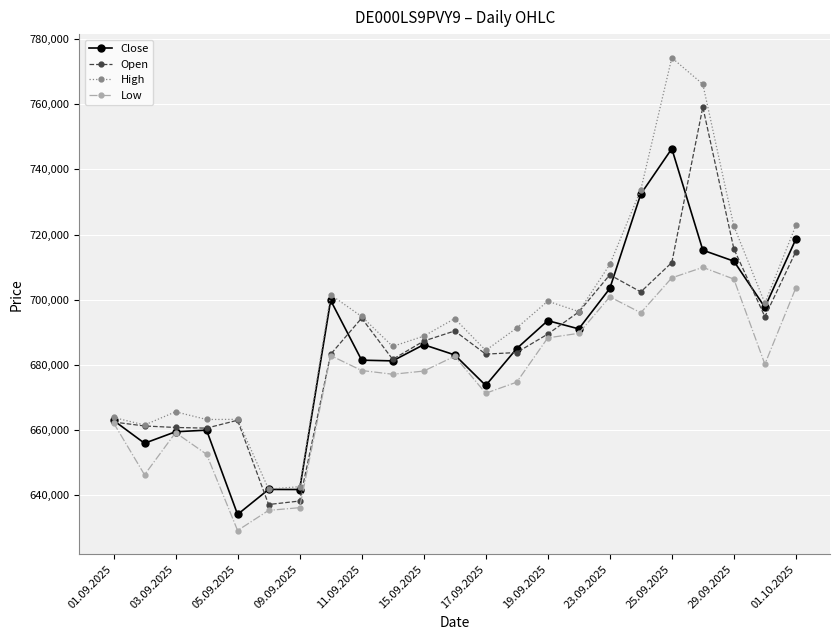

True or false: Low has more than 1 points higher than both neighbors.

True